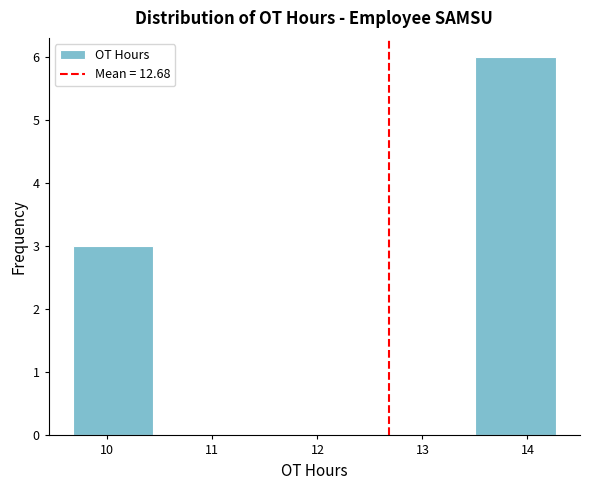

Over which range of the x-axis is the bar tallest?

13.5 to 14.3